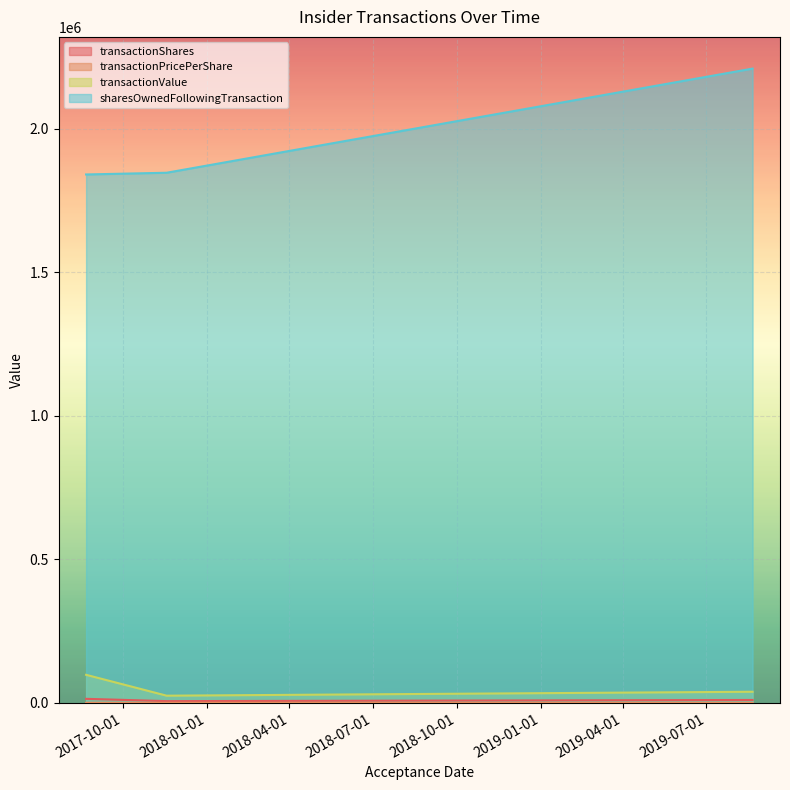

The value of transactionPricePerShare at 2017-11-17 18:04:48 is 4.2. True or false?

True